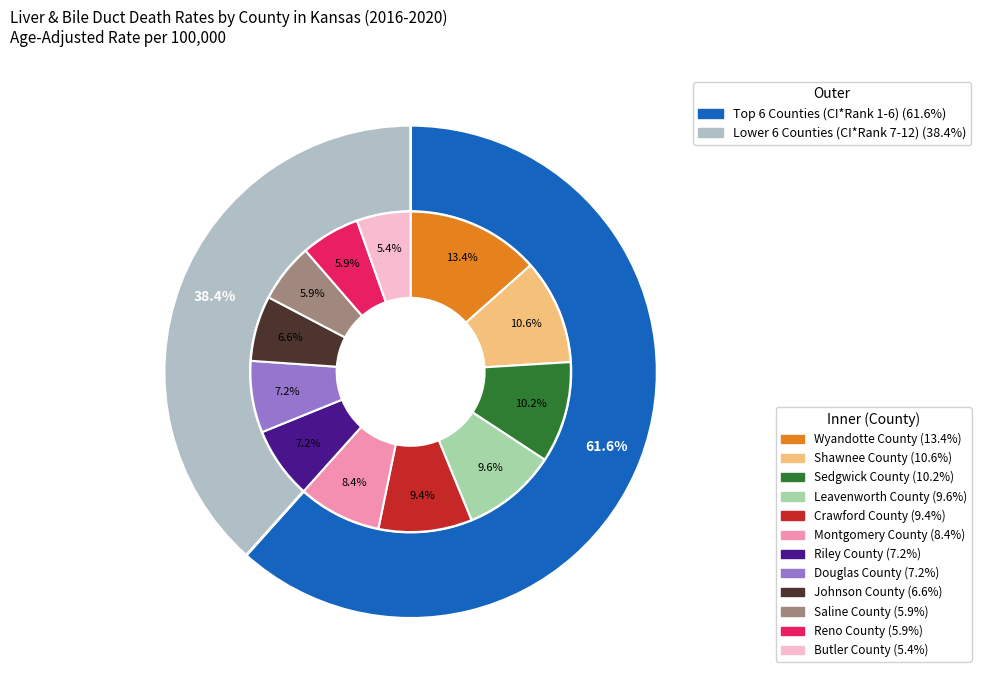

Does any single category account for the majority?

No